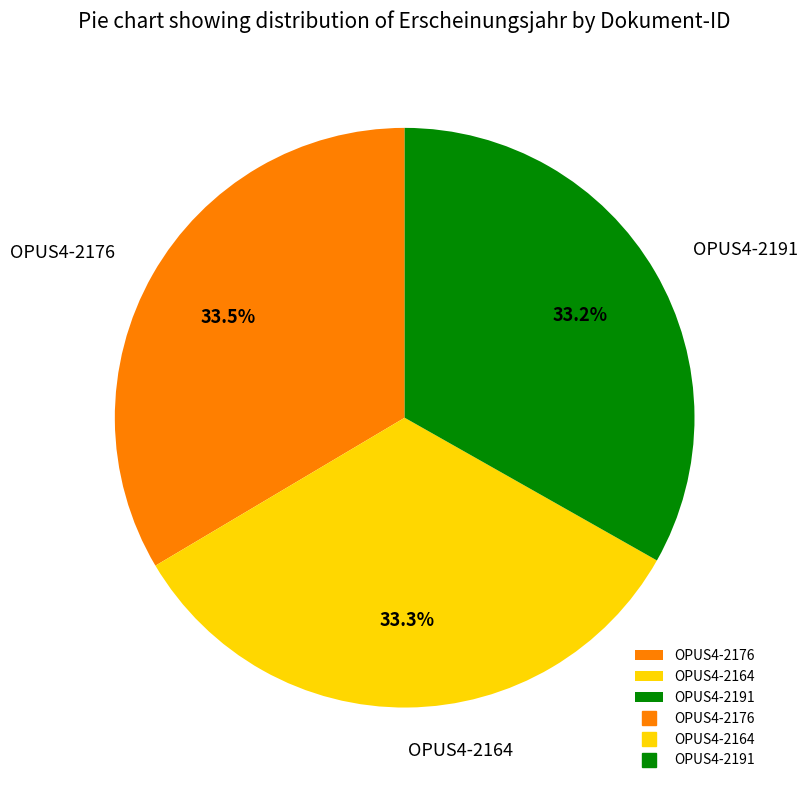

Is OPUS4-2191 the majority of the pie?

No